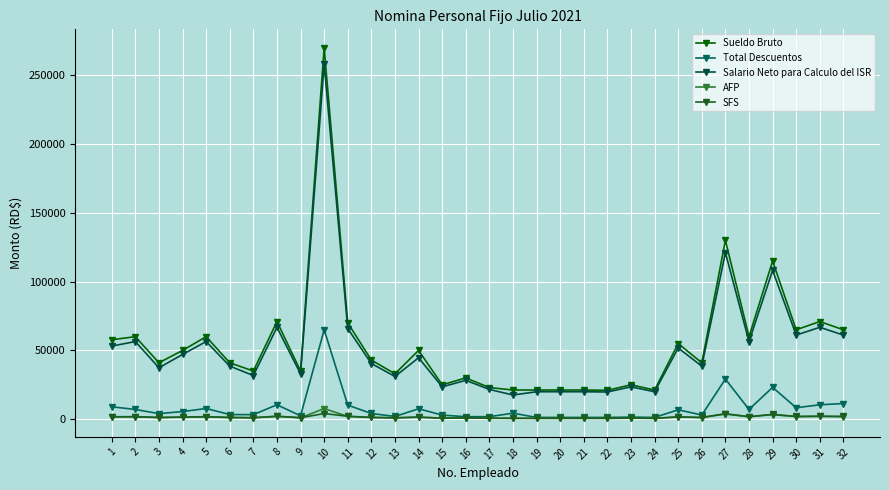

Which series has the largest total across all categories?

Sueldo Bruto